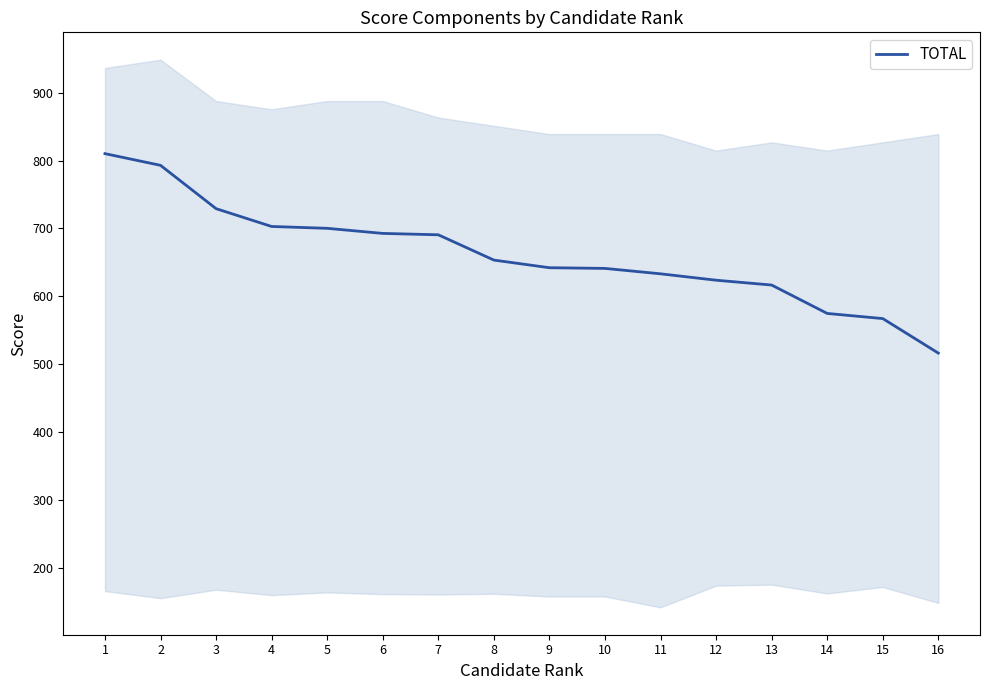

How many values are below 653?

8